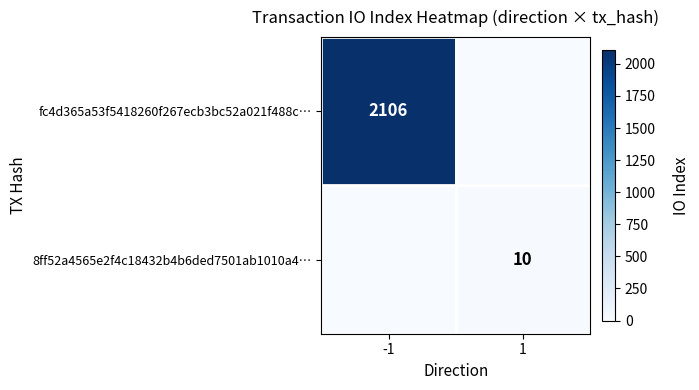

The 8ff52a4565e2f4c18432b4b6ded7501ab1010a4… series shows 14 at 1. True or false?

False